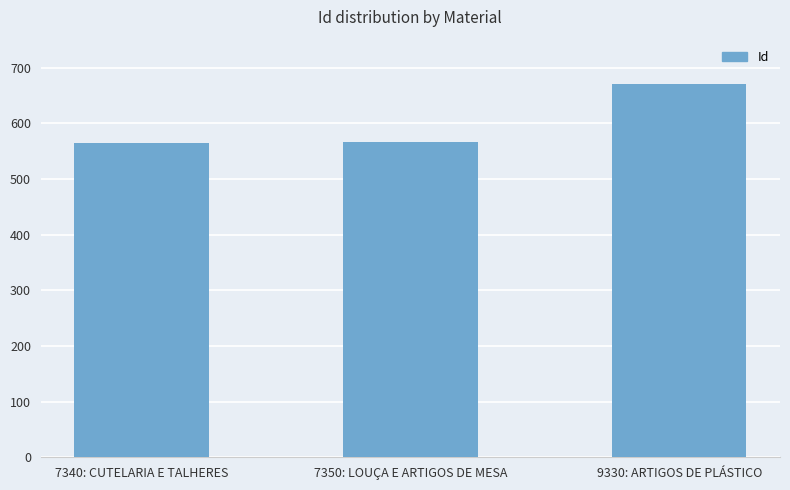

What is the value of the 2nd bar from the left?

566